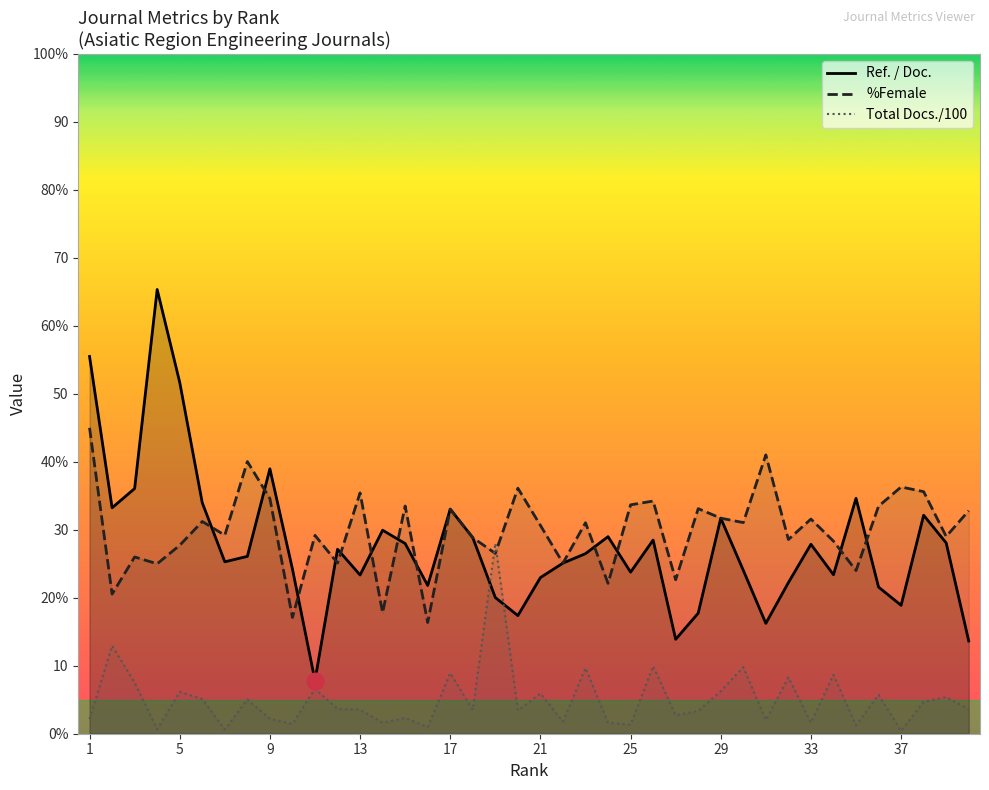

Which has a higher value, 16 or 27?

16